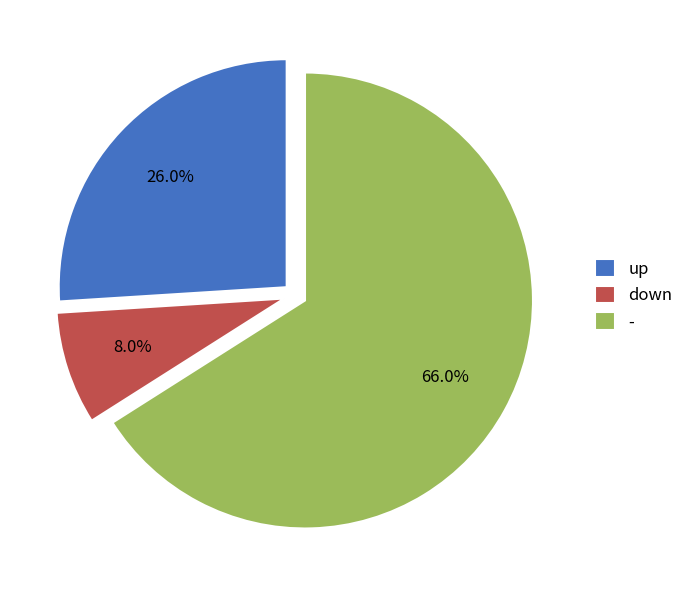

Does any single category account for the majority?

Yes